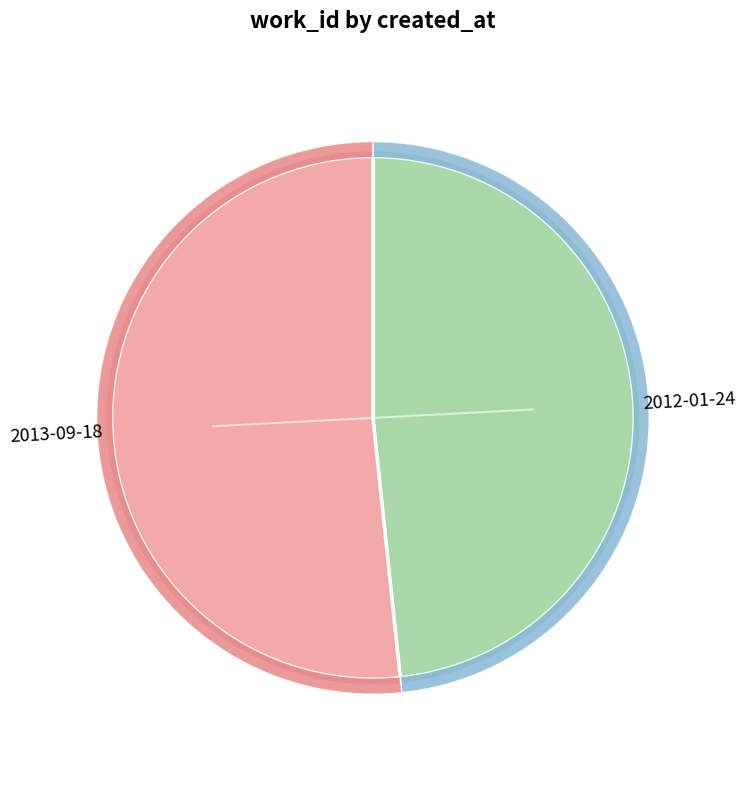

Count the number of slices in the pie.

2